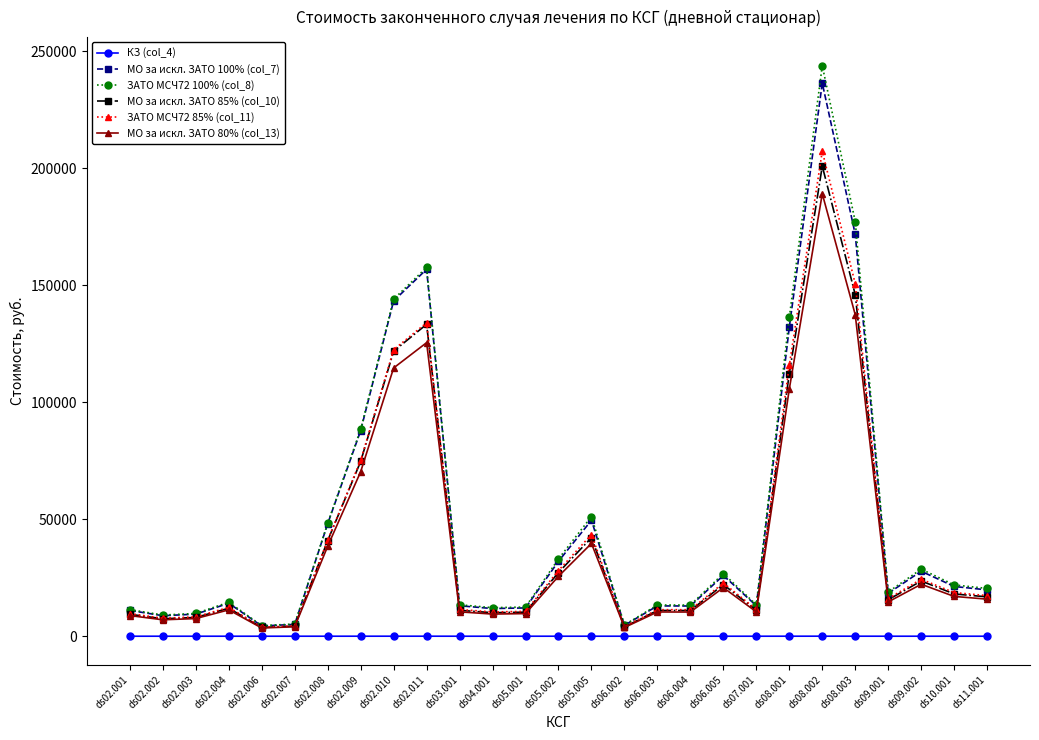

Is it true that МО за искл. ЗАТО 85% (col_10) equals 31738.2 at ds02.009?

False